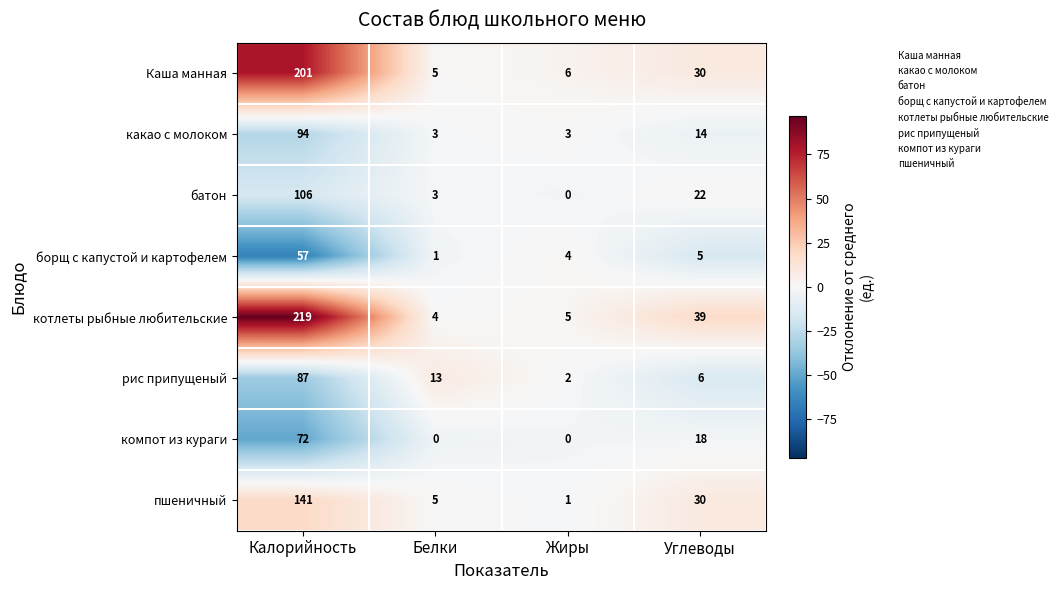

What is the difference between the рис припущеный values at Калорийность and Углеводы?

81